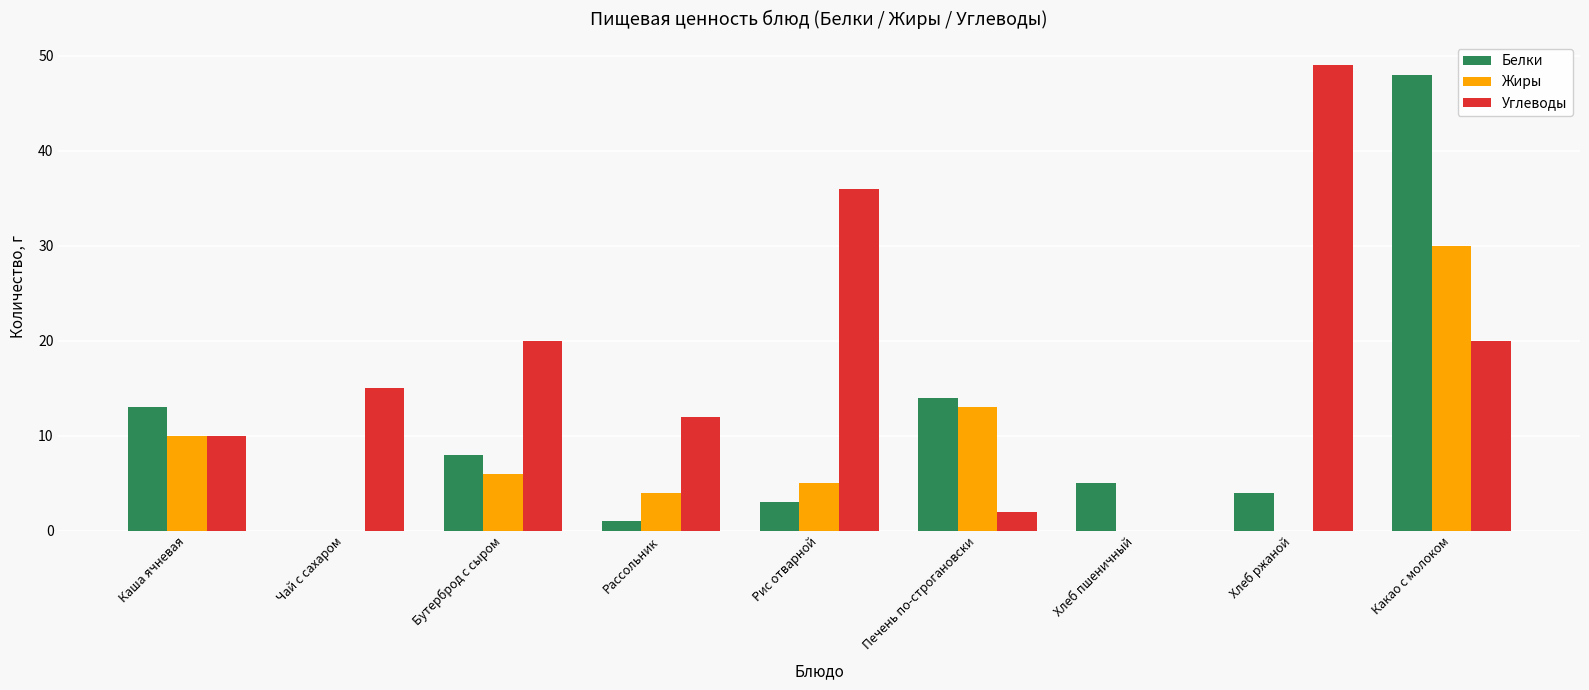

Which series changed the most between Бутерброд с сыром and Рис отварной?

Углеводы